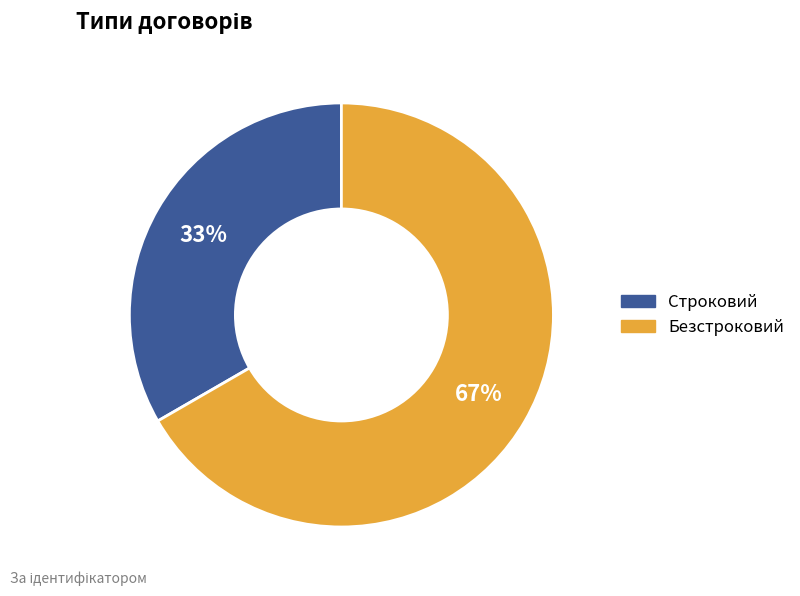

To the nearest percent, what percentage of the pie is Безстроковий?

67%